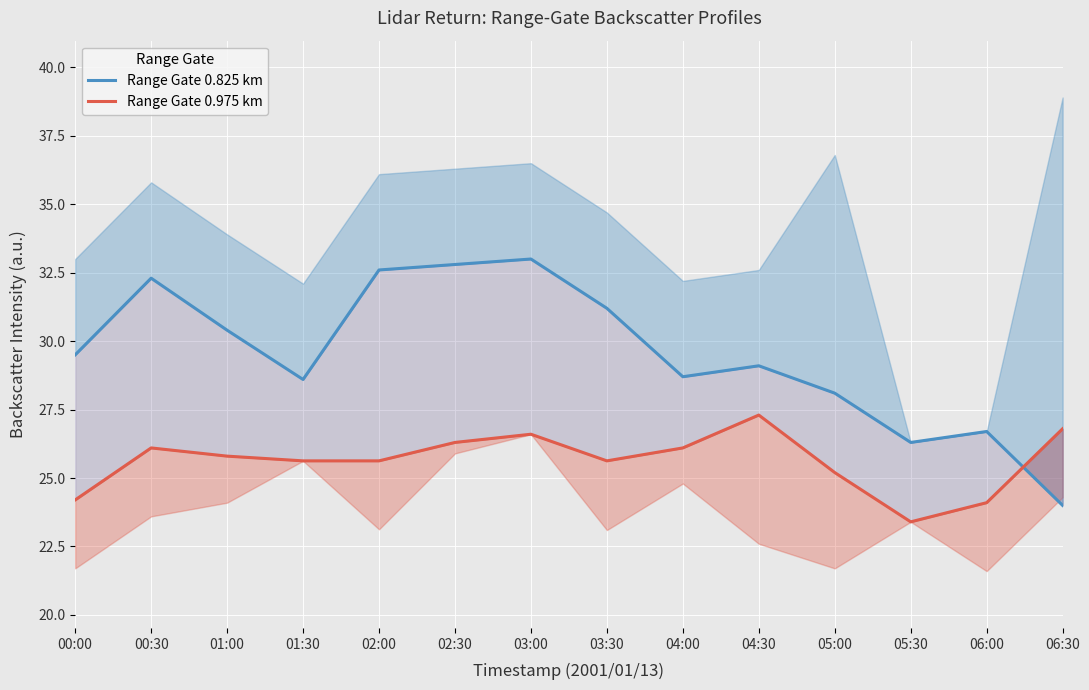

Reading left to right, list all the values displayed in this chart.

Range Gate 0.825 km: 29.5	32.3	30.4	28.6	32.6	32.8	33.0	31.2	28.7	29.1	28.1	26.3	26.7	24.0
Range Gate 0.975 km: 24.2	26.1	25.8	25.6	25.6	26.3	26.6	25.6	26.1	27.3	25.2	23.4	24.1	26.8